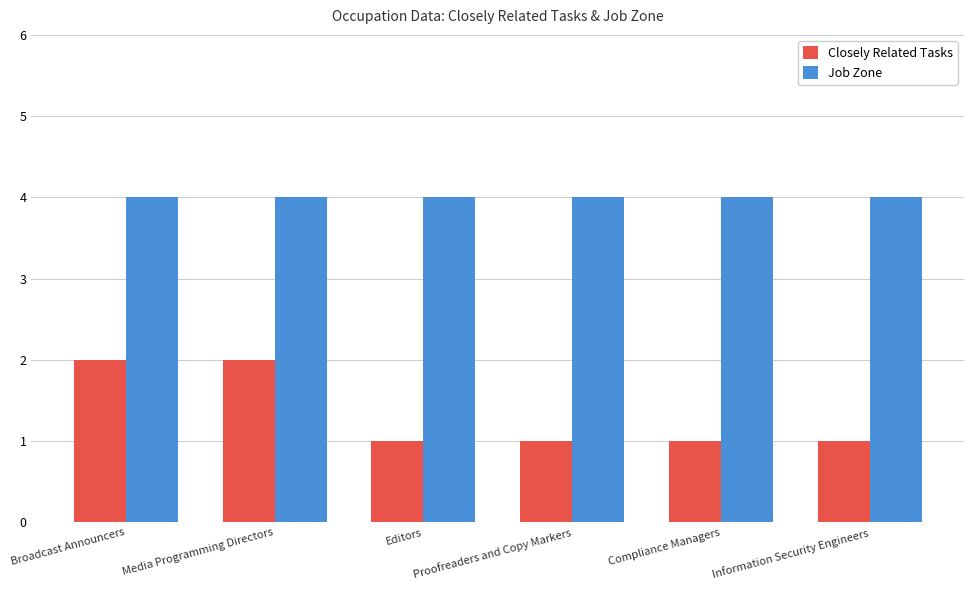

What is the greatest value displayed?

4